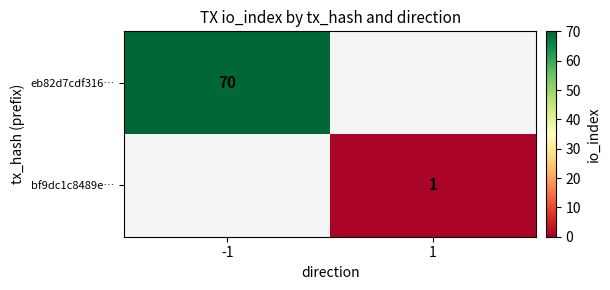

True or false: eb82d7cdf316… has a value of 46 at -1.

False